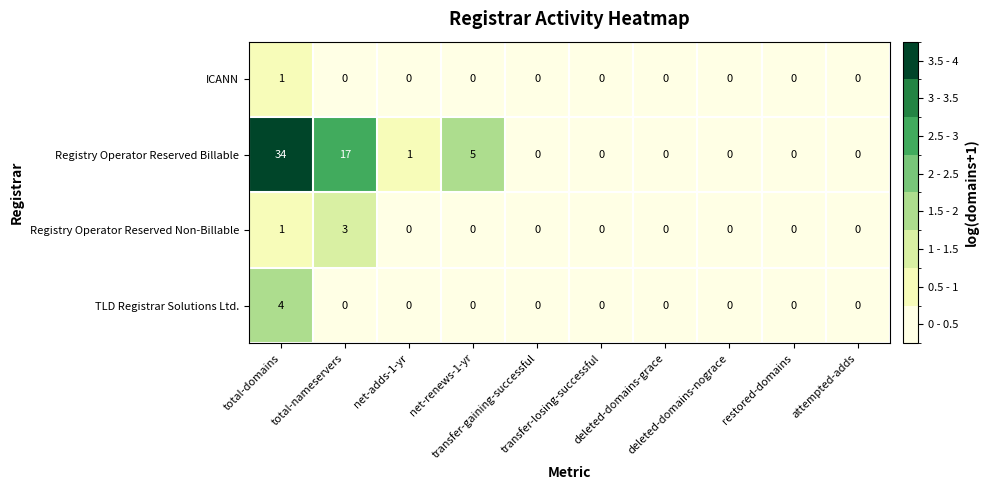

List the series in order of their peak value, lowest first.

ICANN, Registry Operator Reserved Non-Billable, TLD Registrar Solutions Ltd., Registry Operator Reserved Billable